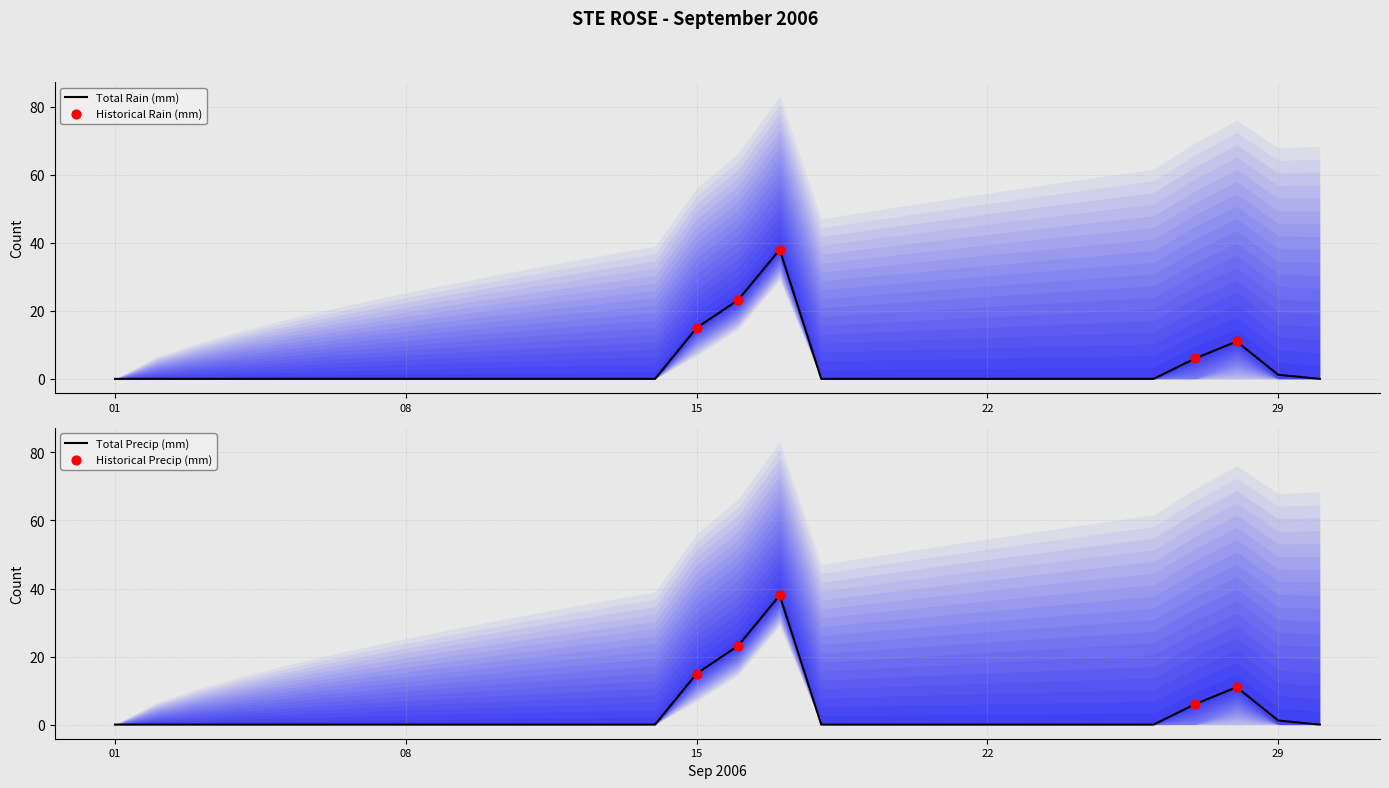

At how many categories does at least one series exceed 9?

4